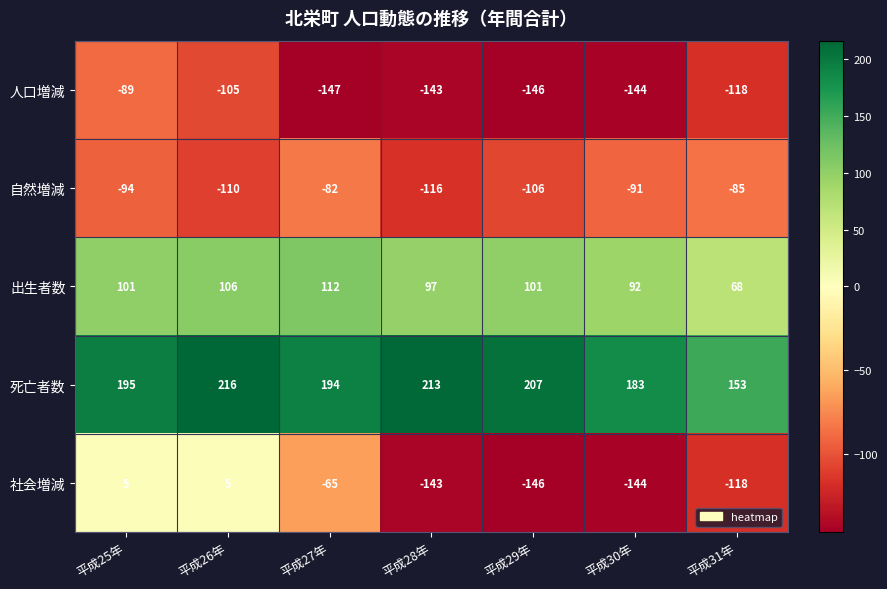

At how many categories does at least one series exceed 36?

7